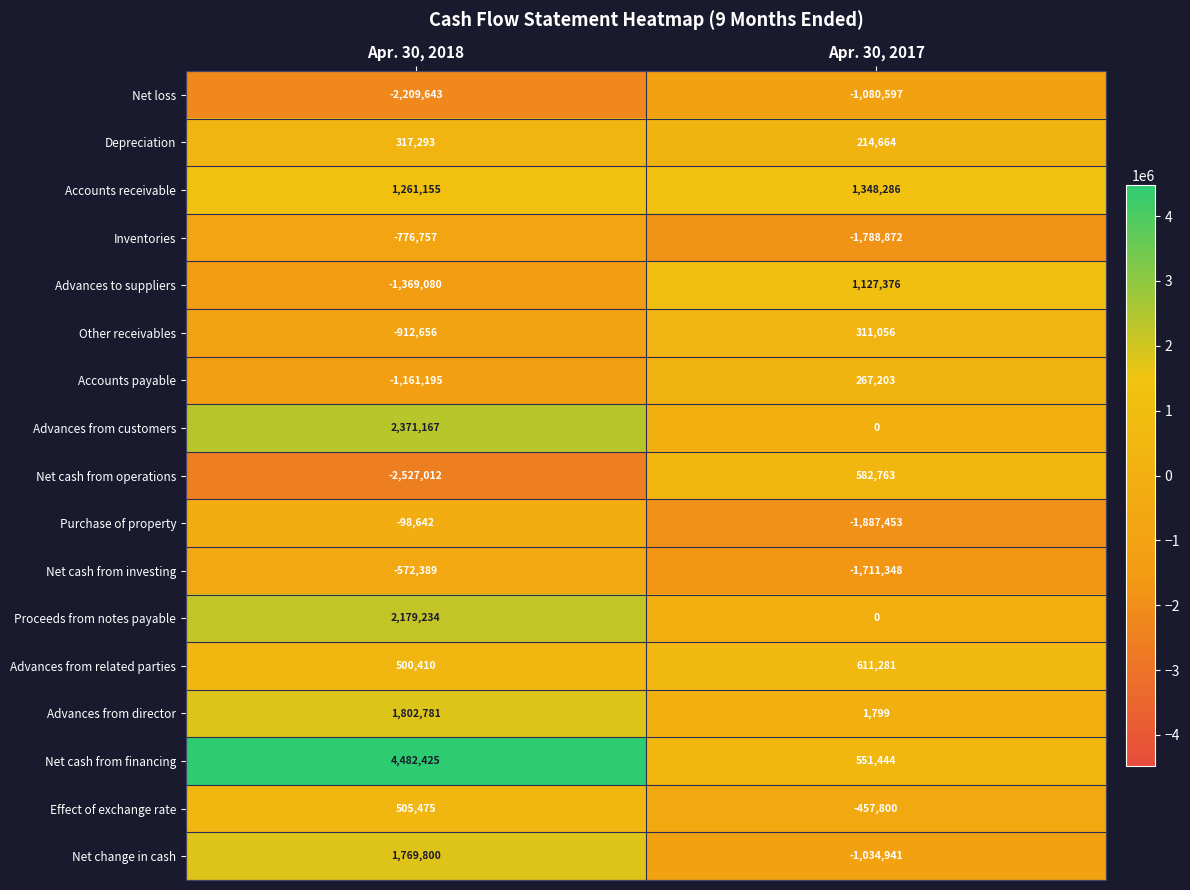

The Net cash from financing series shows 835653 at Apr. 30, 2017. True or false?

False